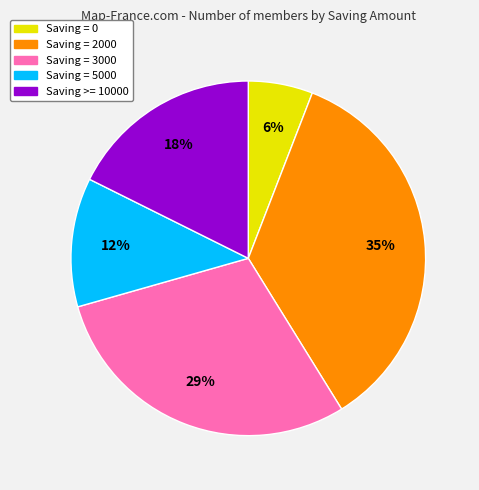

To the nearest percent, what is the average slice percentage?

20%